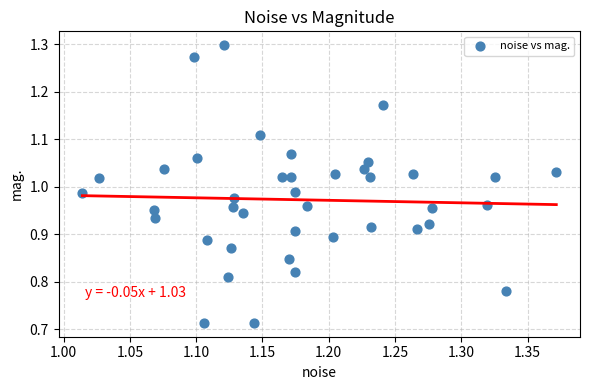

What is the range of Y values (max minus min)?

0.6